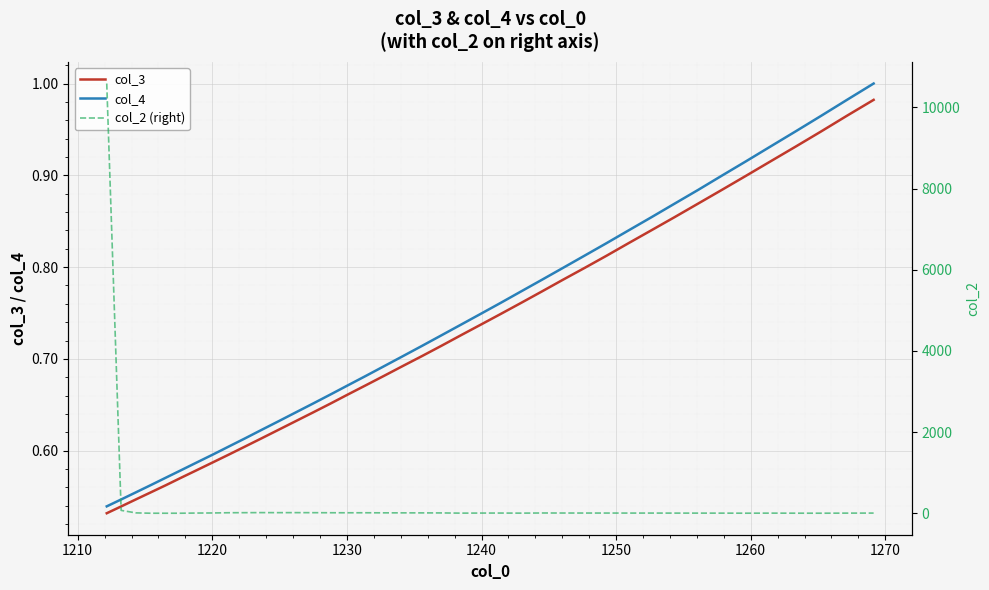

The col_4 series shows 1.3 at 36. True or false?

False